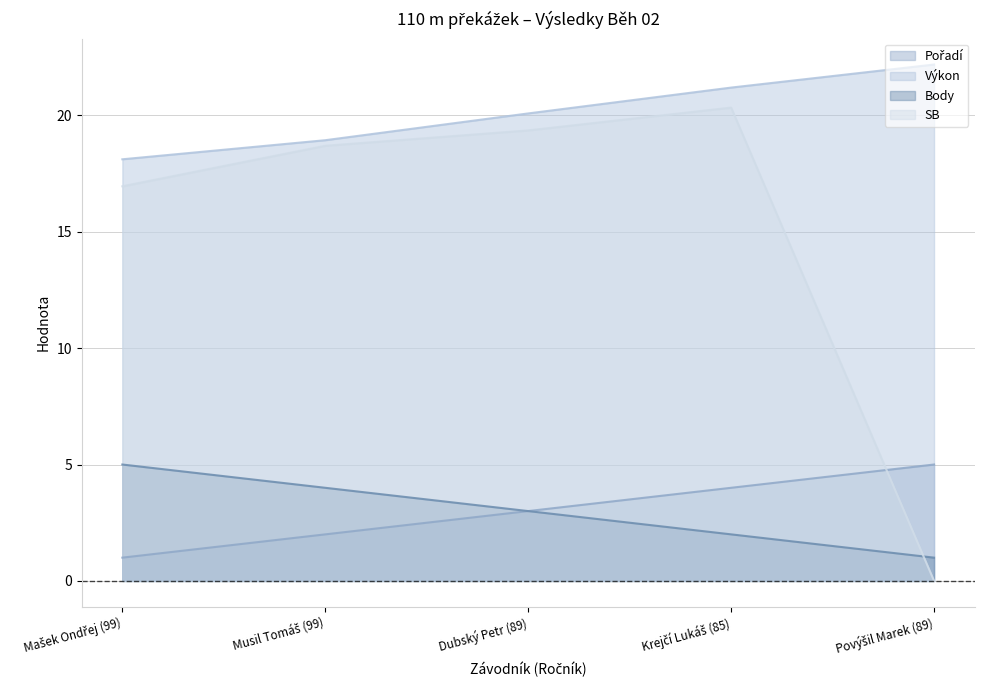

What is the sum of the Pořadí values at Dubský Petr (89) and Mašek Ondřej (99)?

4.0